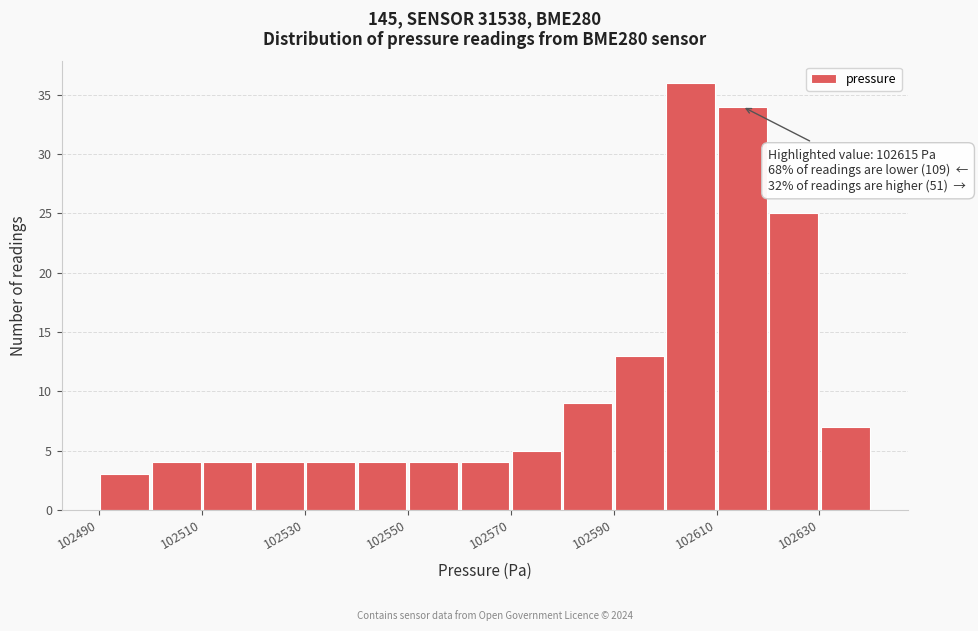

Which range on the x-axis has the tallest bar?

102600 to 102610